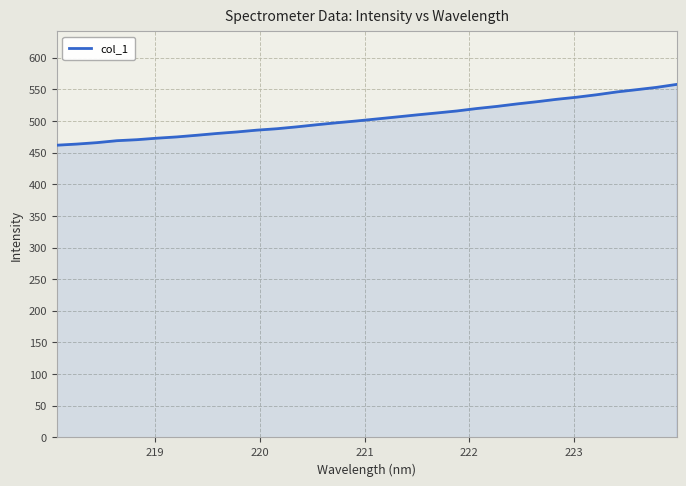

What is the maximum value shown in the chart?

557.6